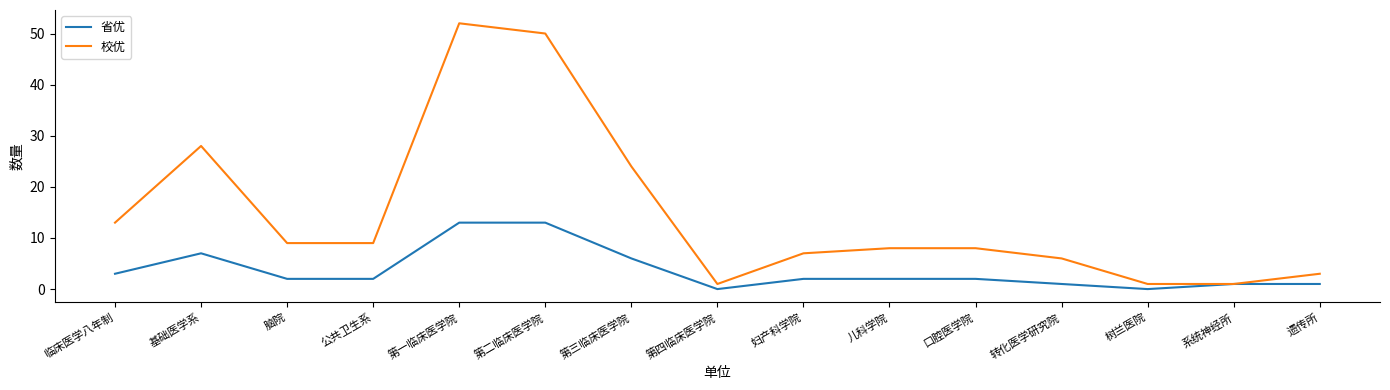

What are all the series names shown in the legend?

省优, 校优